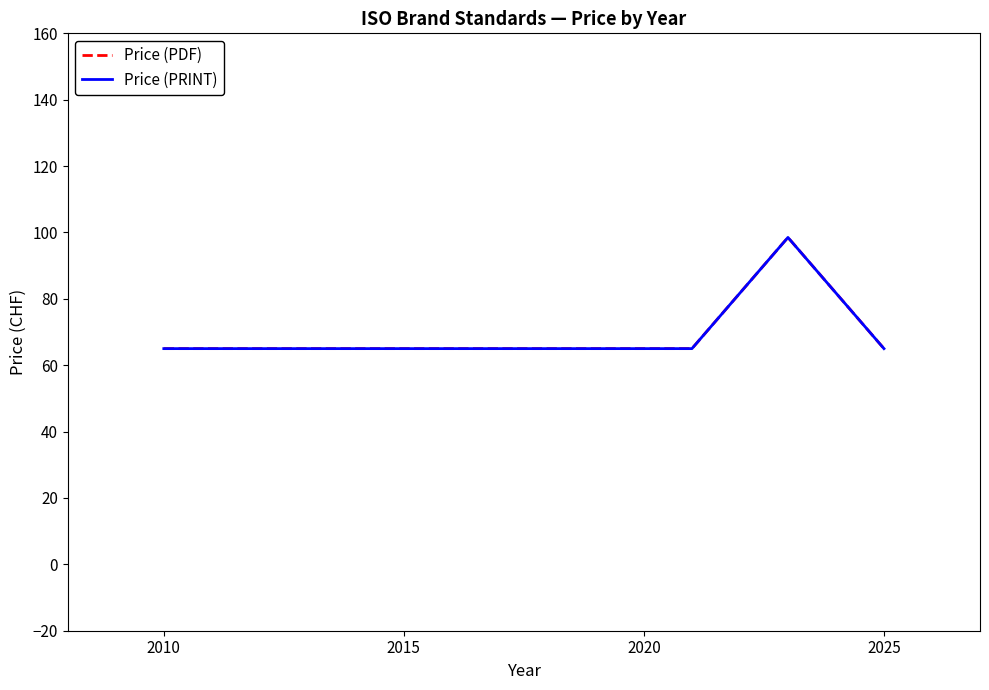

True or false: Price (PDF) and Price (PRINT) cross at least once.

False